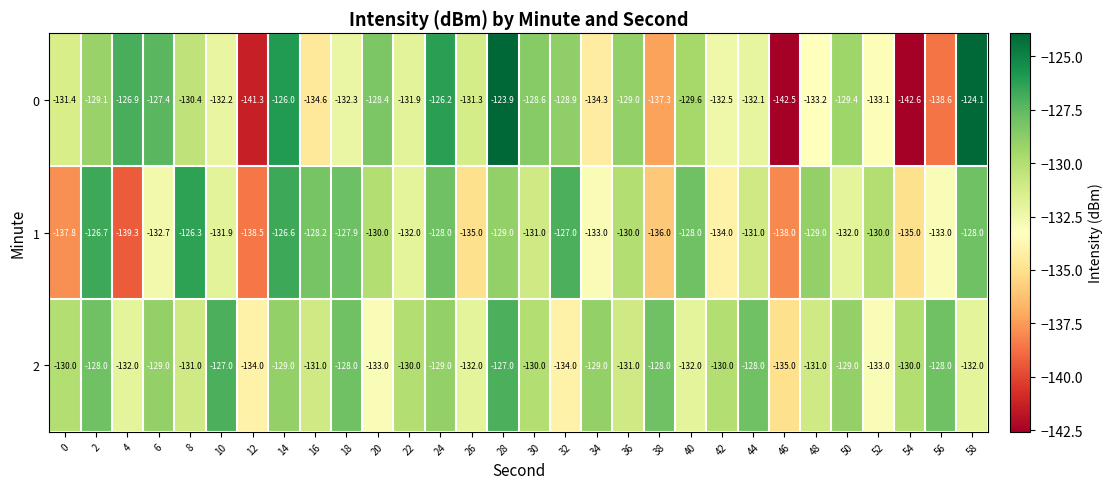

At which category is the sum across all series the highest?

28